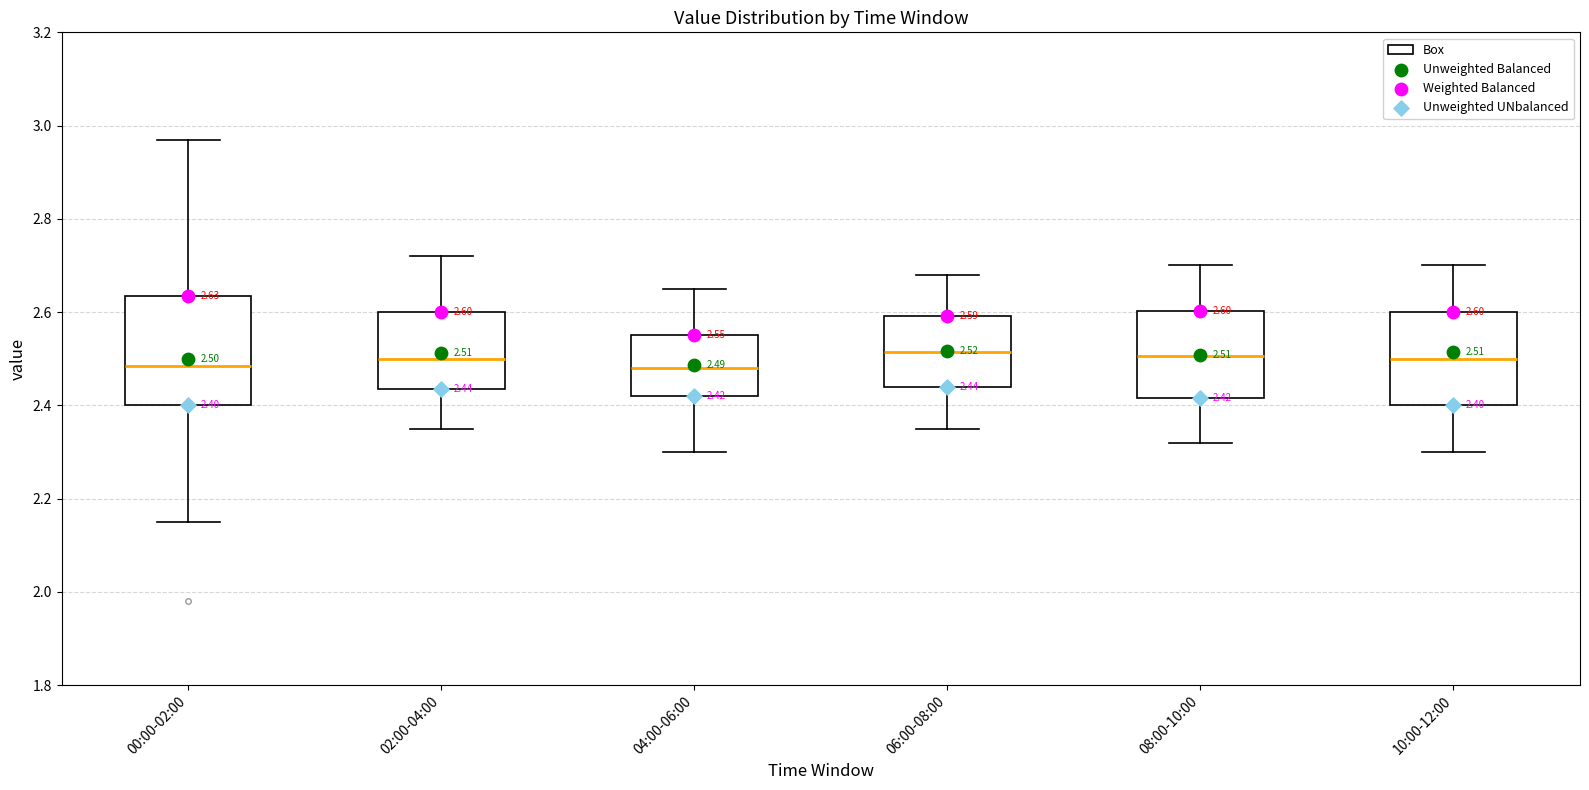

Which box is the tallest, from its lower edge to its upper edge?

00:00-02:00